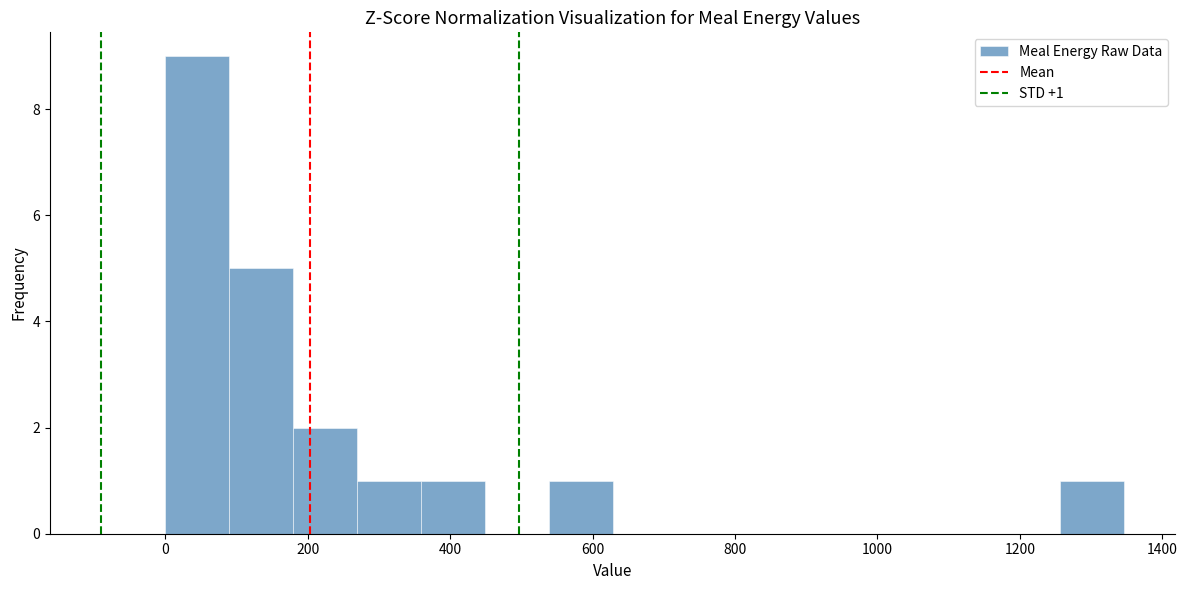

Over which range of the x-axis is the bar tallest?

0 to 80